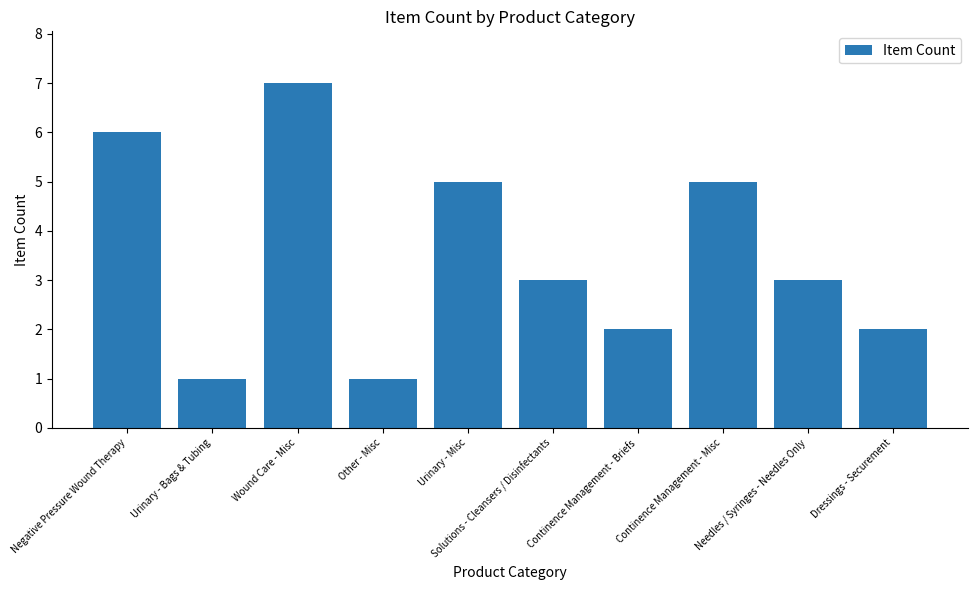

The chart shows a value of 3 at Dressings - Securement. True or false?

False